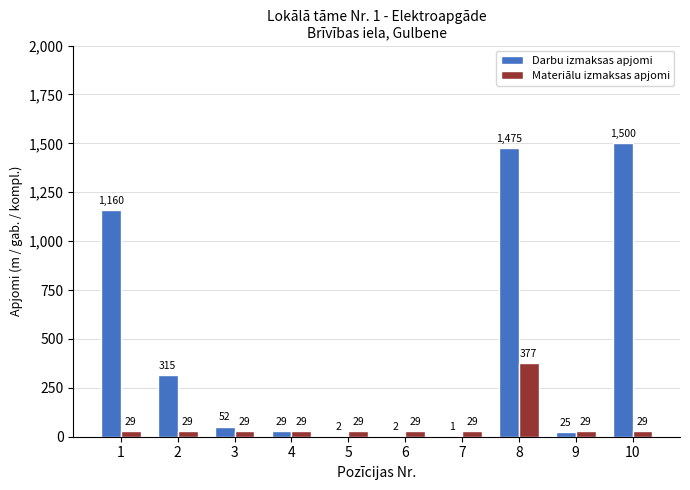

At which category is the sum across all series the highest?

8